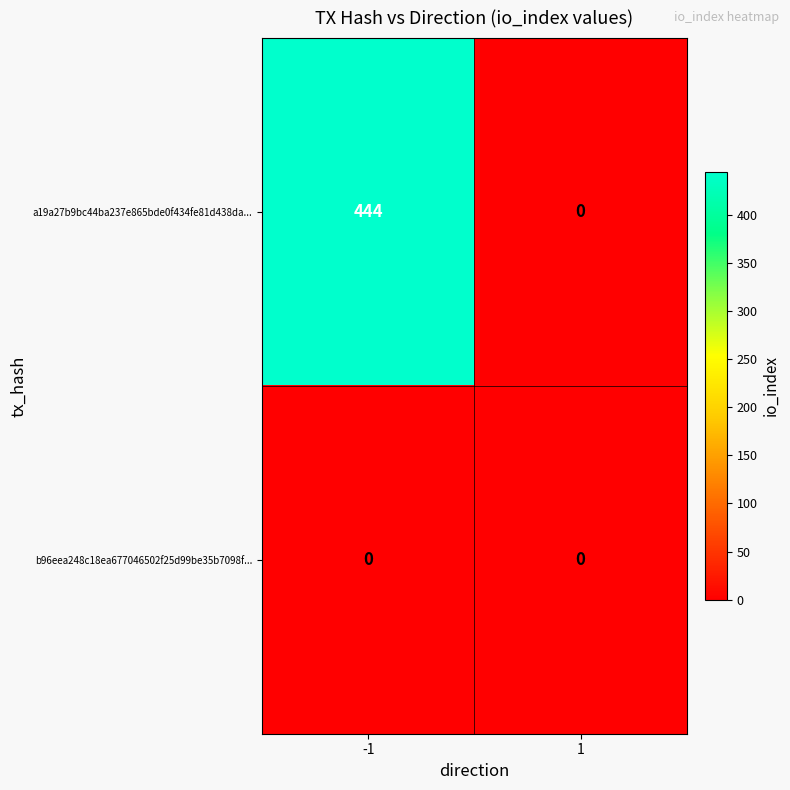

Which series changed the most between -1 and 1?

a19a27b9bc44ba237e865bde0f434fe81d438da...